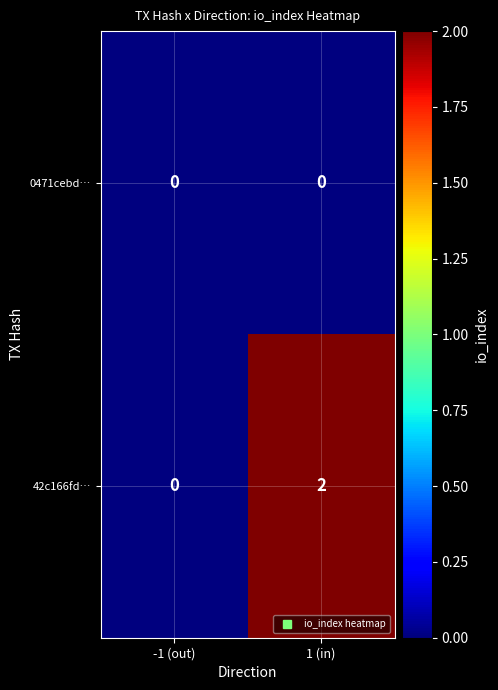

Which series has the largest total across all categories?

42c166fd…